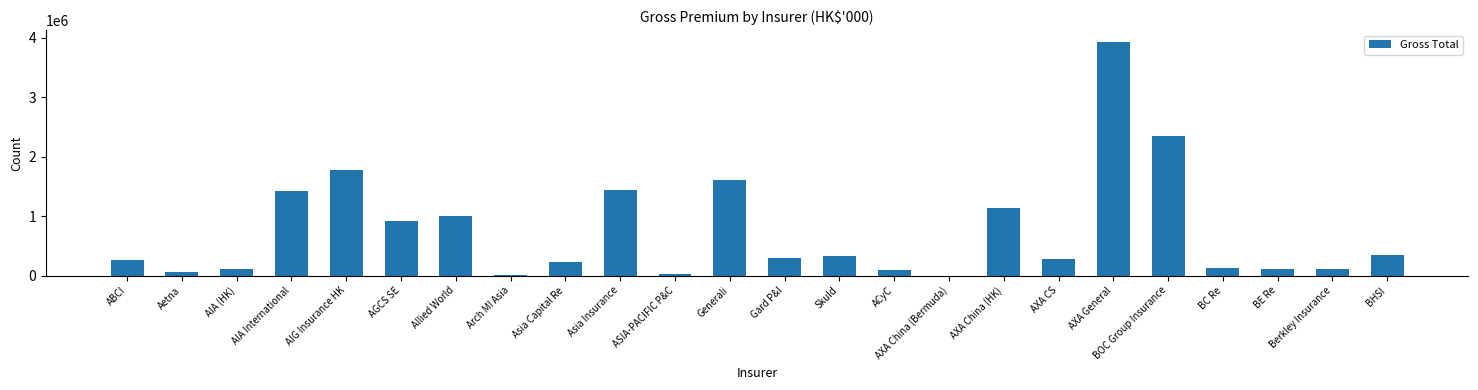

What is the sum of all values?

17939260